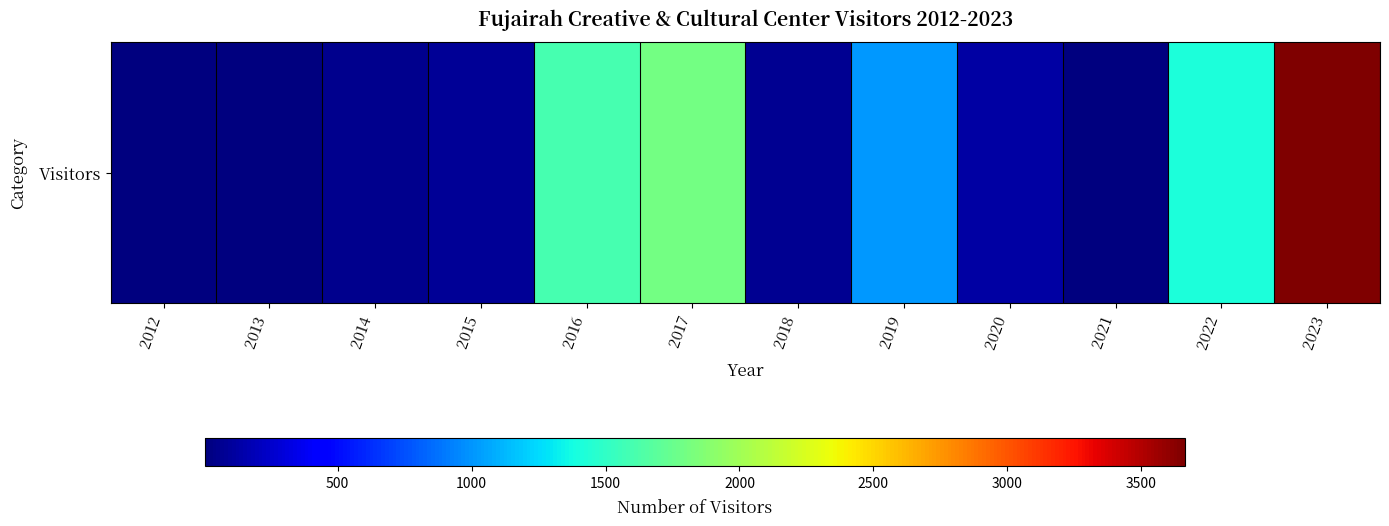

What is the average value?

821